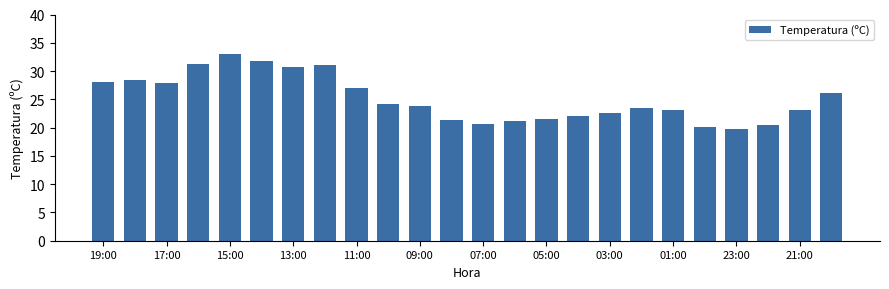

What is the sum of all values?

602.4